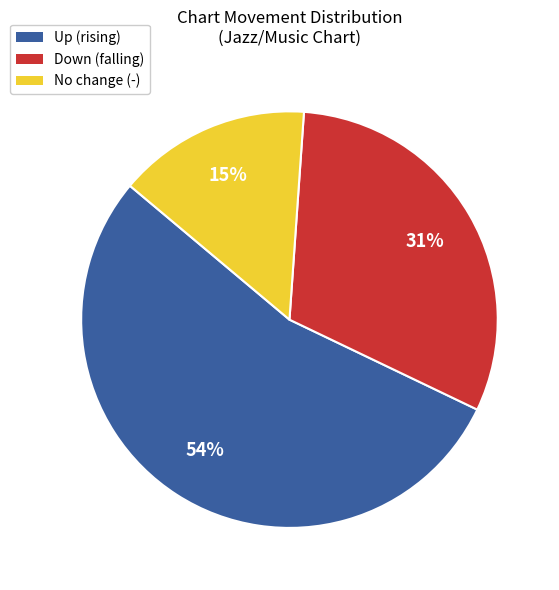

To the nearest percent, what portion does Up (rising) represent?

54%